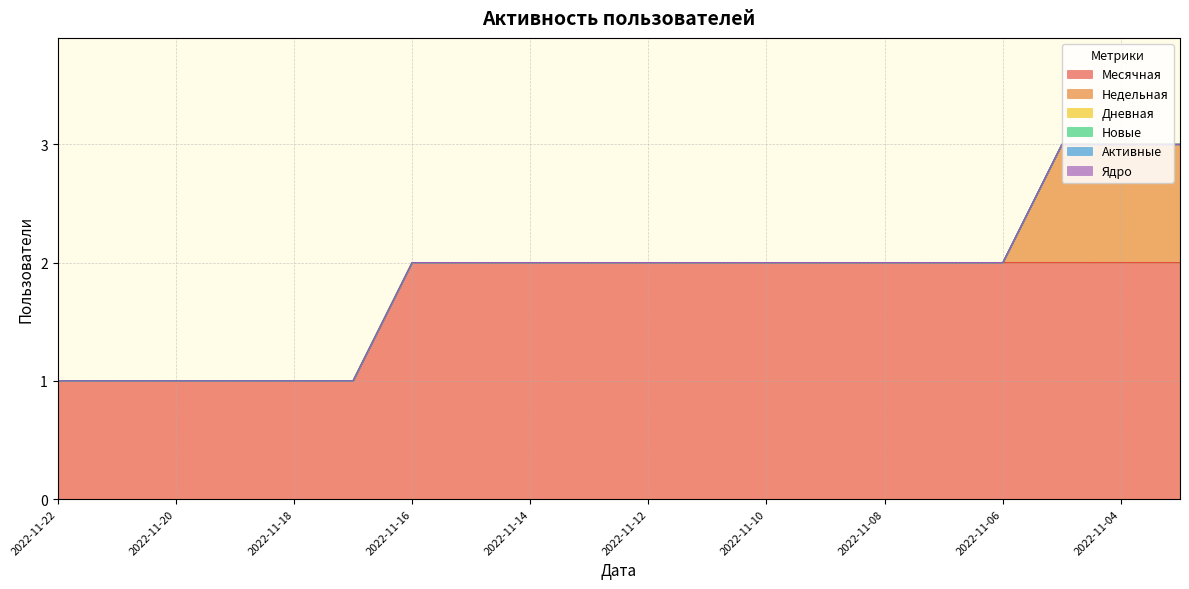

What is the sum of all Месячная values?

34